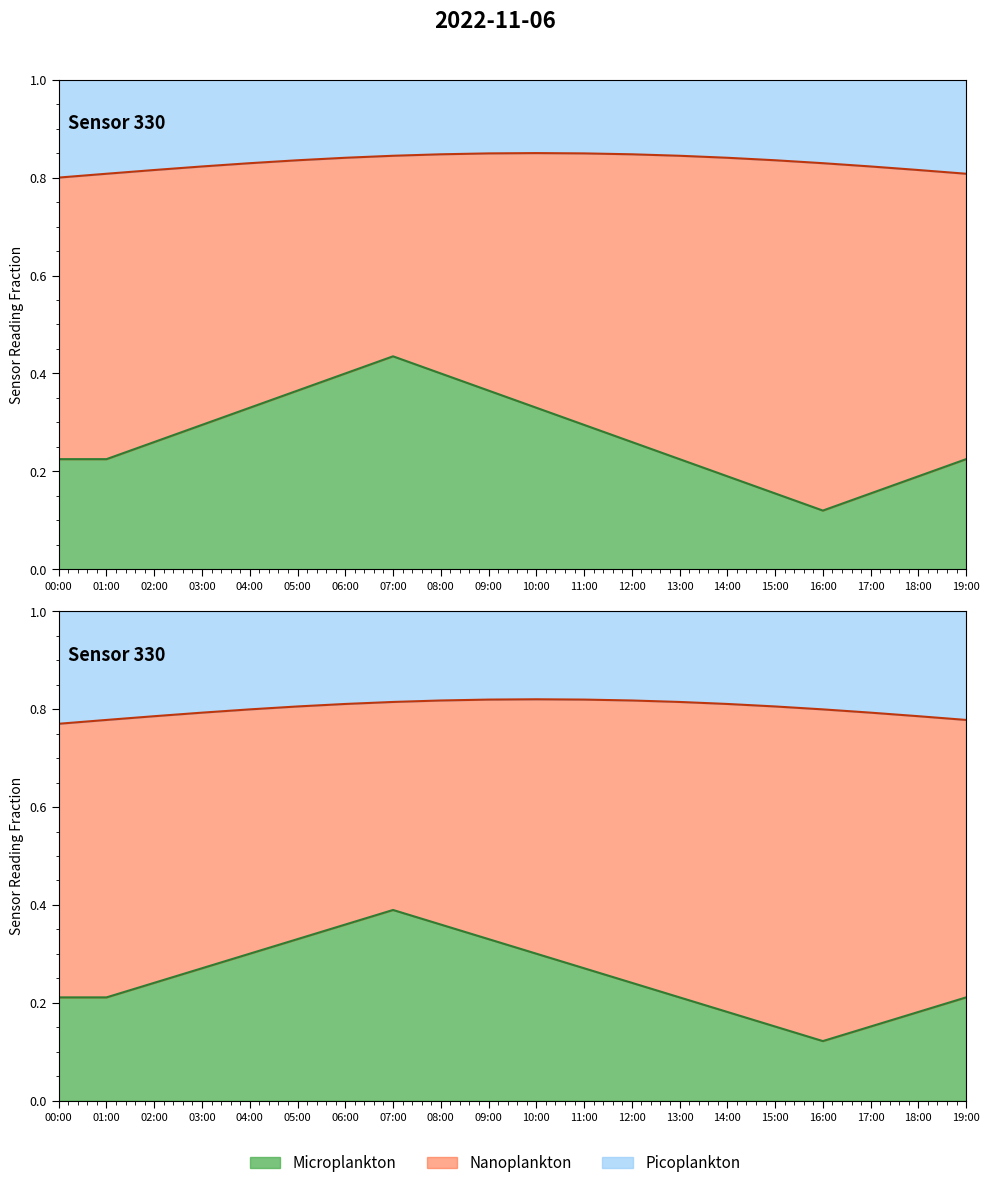

Which category has the highest value across all series?

10:00